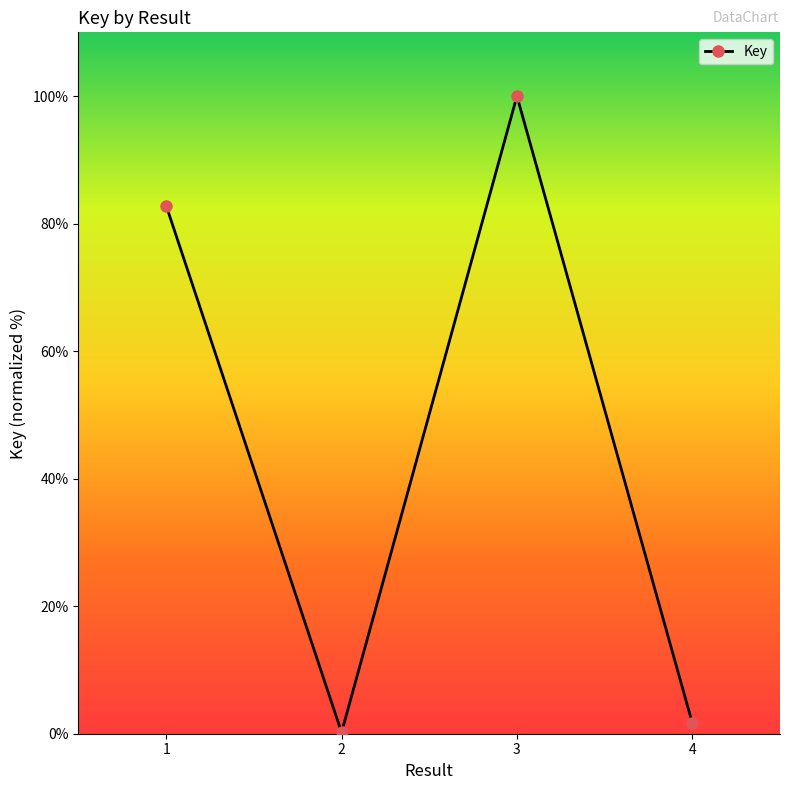

What is the ratio of the value at 3 to the value at 4?

60.0